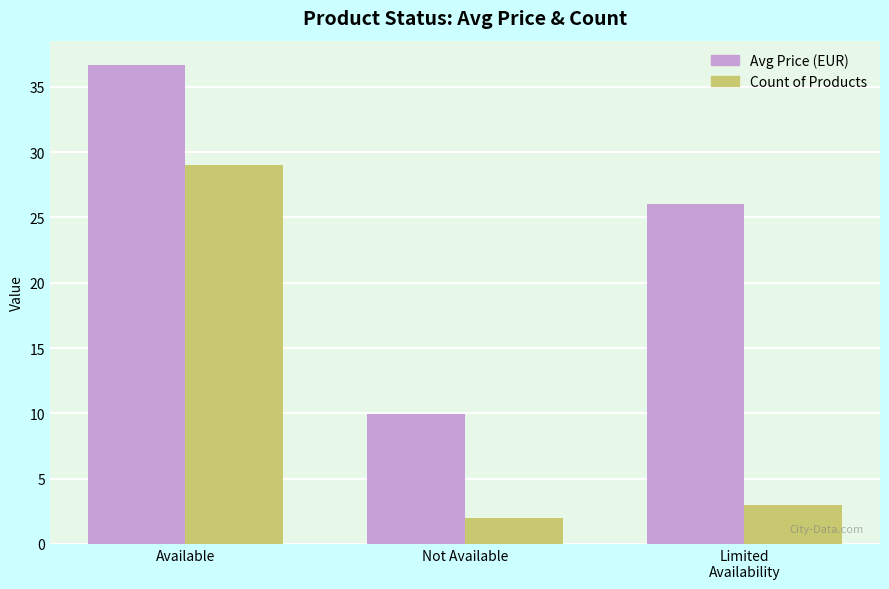

What is the smallest value displayed?

2.0